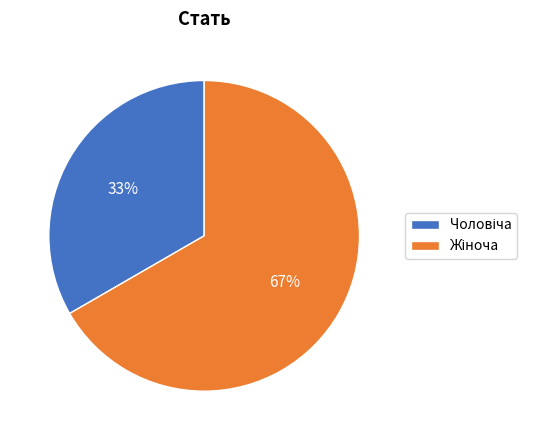

How many segments does this pie chart have?

2